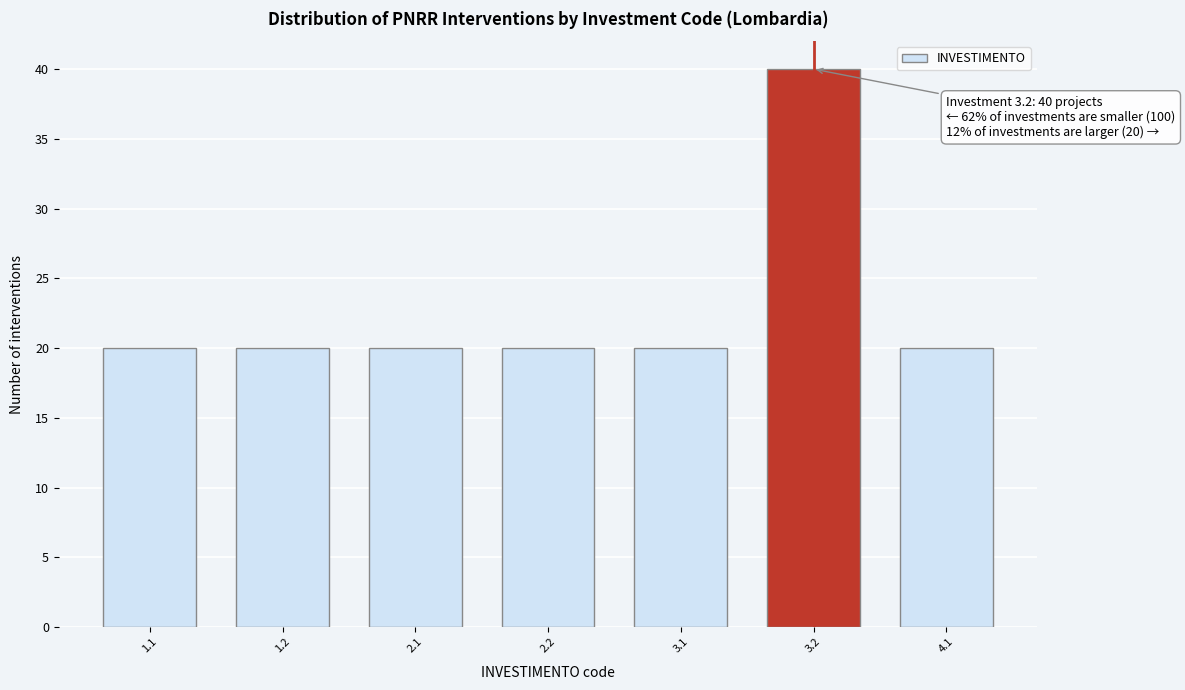

Reading right to left, transcribe all the data shown in this chart.

4.1=20	3.2=40	3.1=20	2.2=20	2.1=20	1.2=20	1.1=20